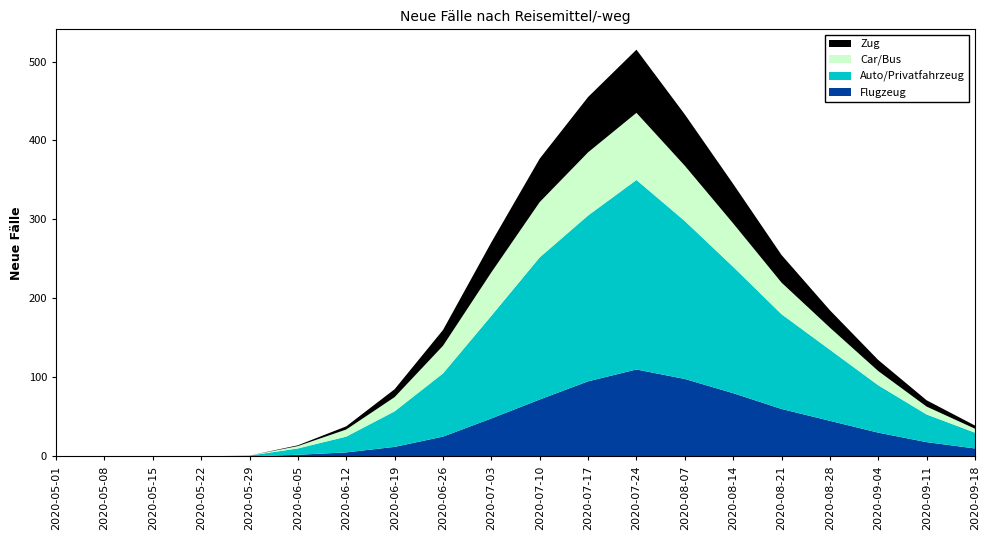

Reading right to left, extract all data points from this chart.

Flugzeug: 10	18	30	45	60	80	98	110	95	72	48	25	12	5	2	0	0	0	0	0
Auto/Privatfahrzeug: 20	35	60	90	120	160	200	240	210	180	130	80	45	20	8	1	0	0	0	0
Car/Bus: 5	10	18	28	40	55	70	85	80	70	55	35	18	9	3	0	0	0	0	0
Zug: 4	8	14	22	35	50	65	80	70	55	38	20	10	4	1	0	0	0	0	0